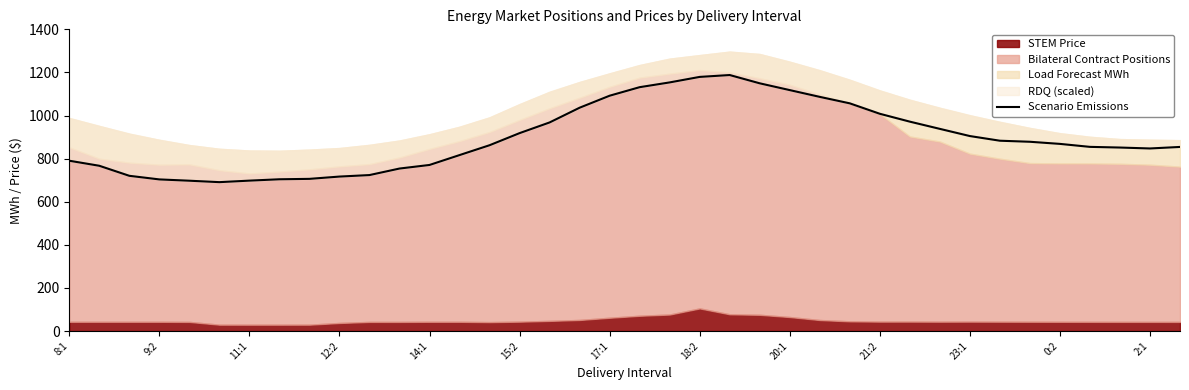

The value at 14:1 is 1054.3. True or false?

False